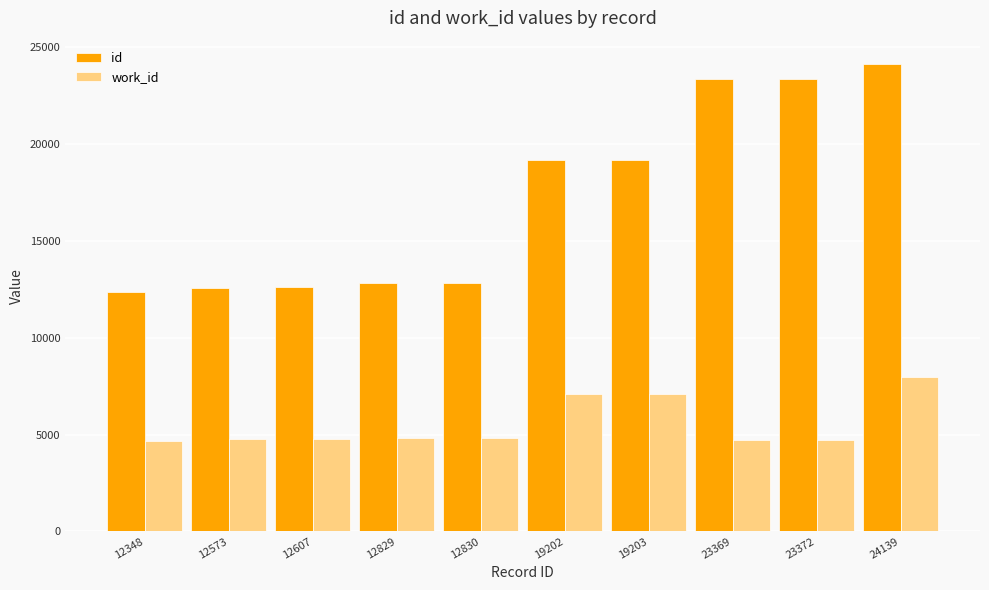

Which series has the widest spread of values?

id